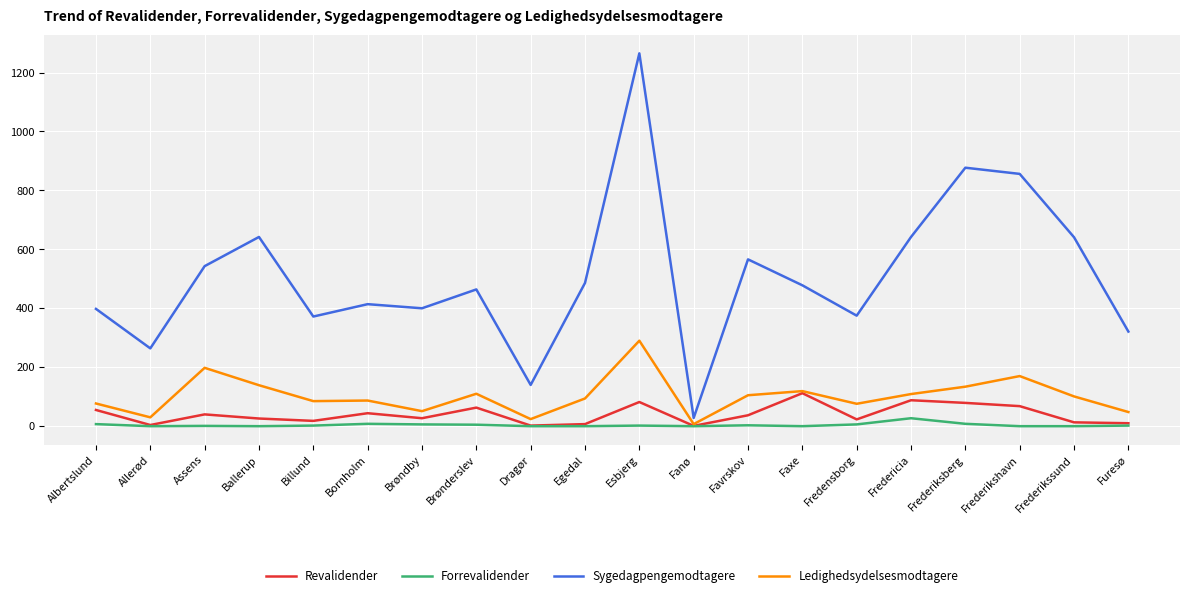

True or false: Sygedagpengemodtagere has a value of 642 at Fredericia.

True